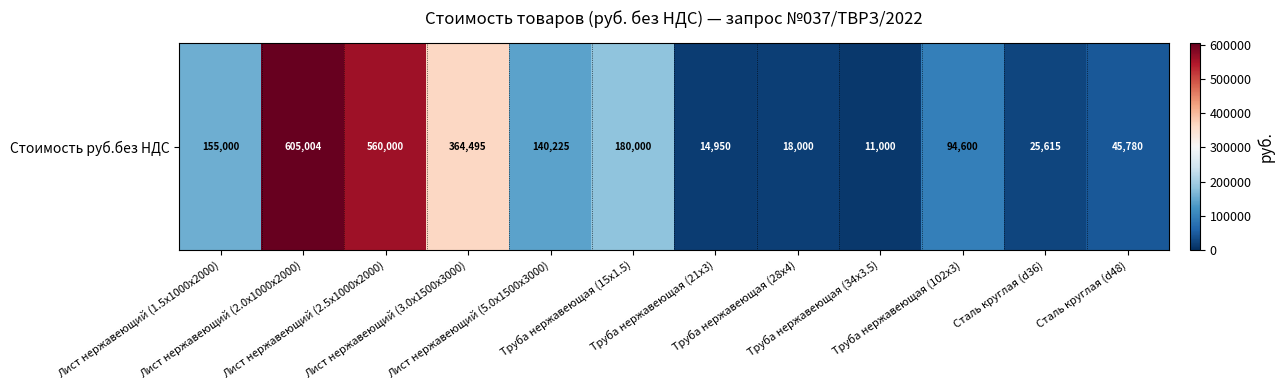

Rank the categories by value from highest to lowest.

Лист нержавеющий (2.0x1000x2000), Лист нержавеющий (2.5x1000x2000), Лист нержавеющий (3.0x1500x3000), Труба нержавеющая (15x1.5), Лист нержавеющий (1.5x1000x2000), Лист нержавеющий (5.0x1500x3000), Труба нержавеющая (102x3), Сталь круглая (d48), Сталь круглая (d36), Труба нержавеющая (28x4), Труба нержавеющая (21x3), Труба нержавеющая (34x3.5)